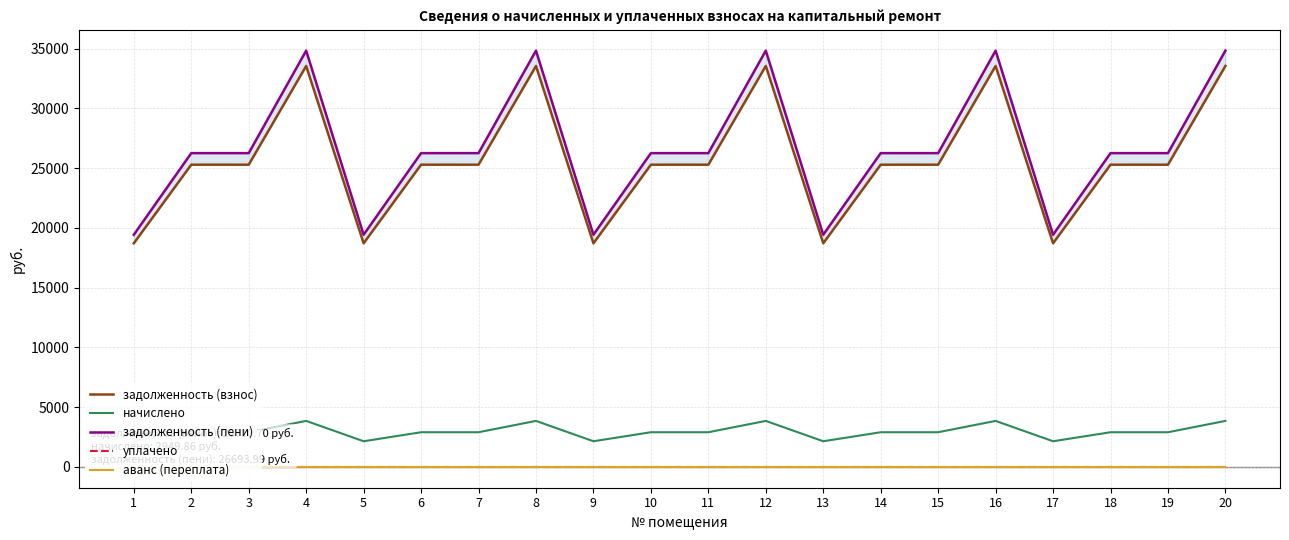

How many data points does each series have?

20